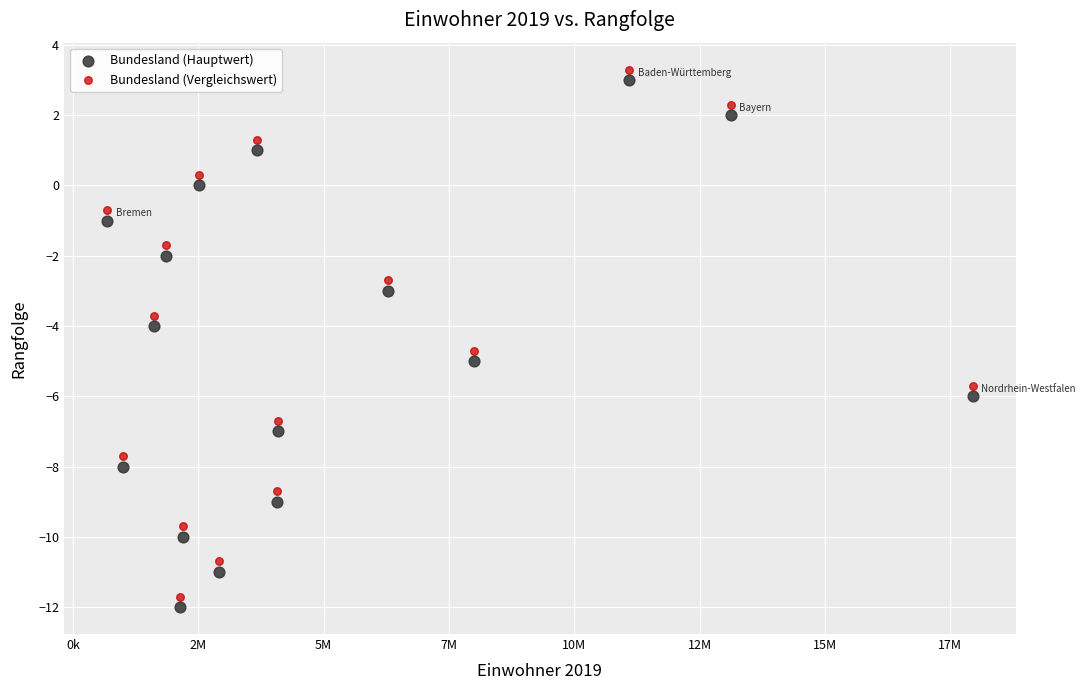

What is the X range (max minus min) for the scatter plot?

17266019.0